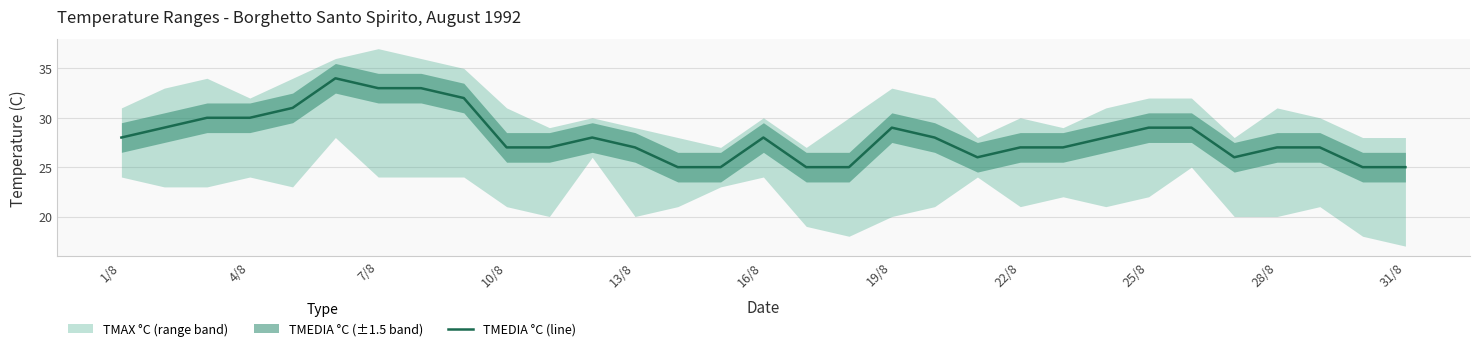

True or false: the data shows 13 at 11.

False